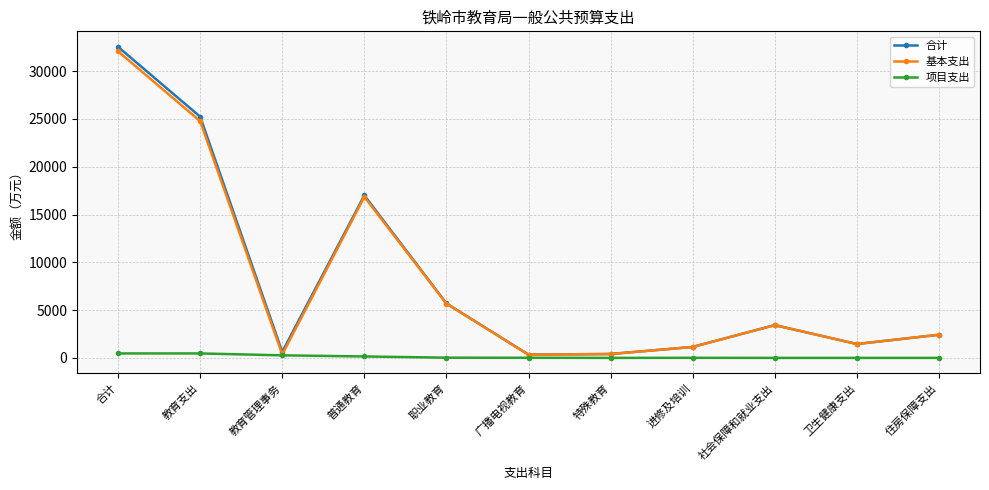

Where is 合计 nearest to the value 16444?

普通教育